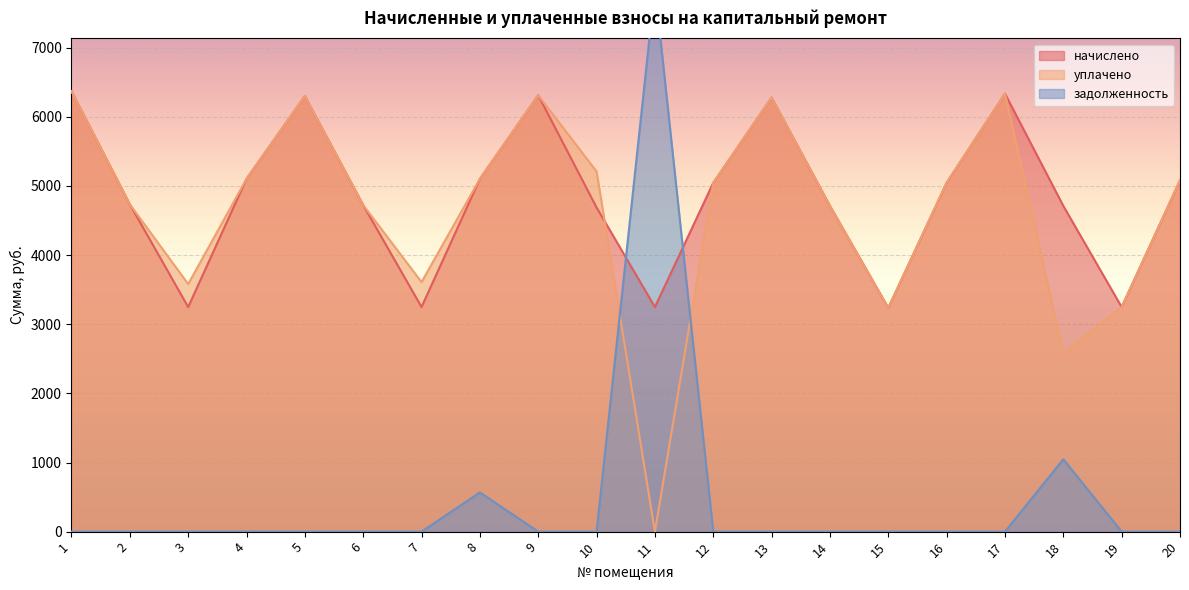

Is the value of начислено at 16 greater than the value of уплачено at 15?

Yes